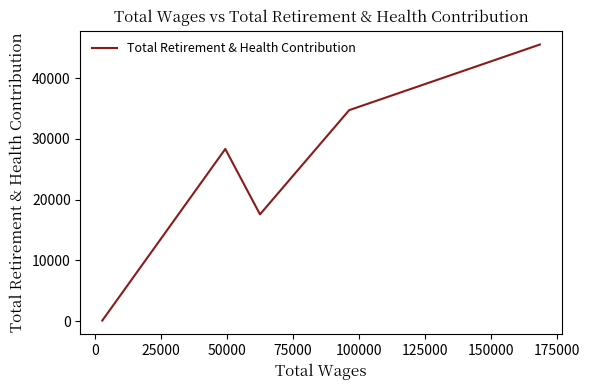

What is the greatest value displayed?

45517